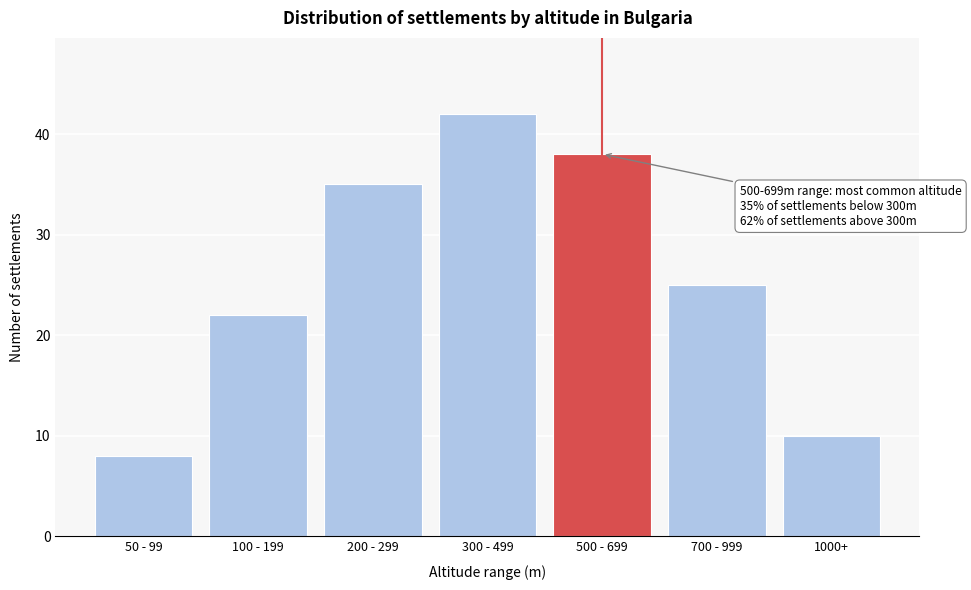

Reading left to right, extract all data points from this chart.

8	22	35	42	38	25	10